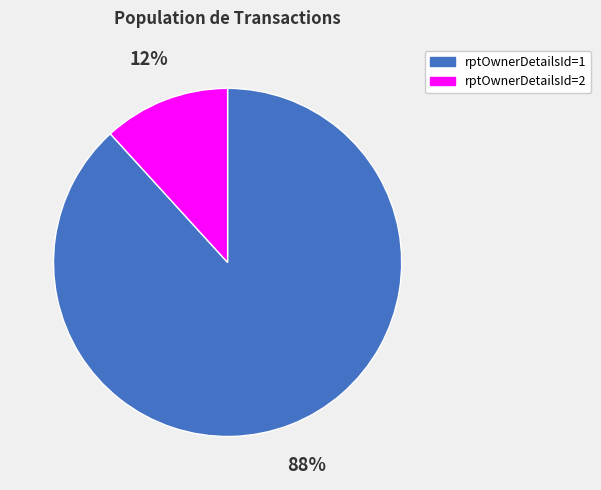

Which category accounts for the majority?

rptOwnerDetailsId=1